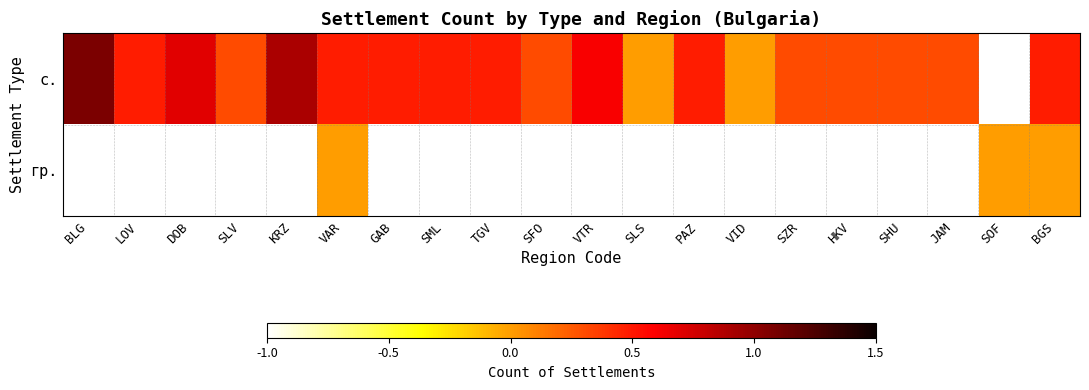

Is the value of гр. at SLV greater than the value of с. at GAB?

No